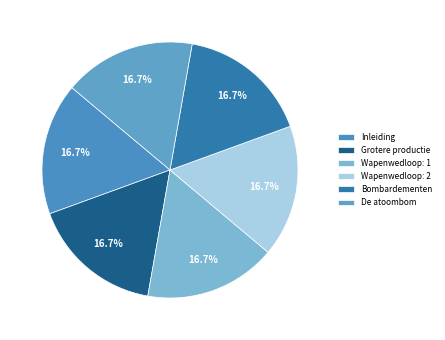

To the nearest percent, what percentage of the pie is Inleiding?

17%